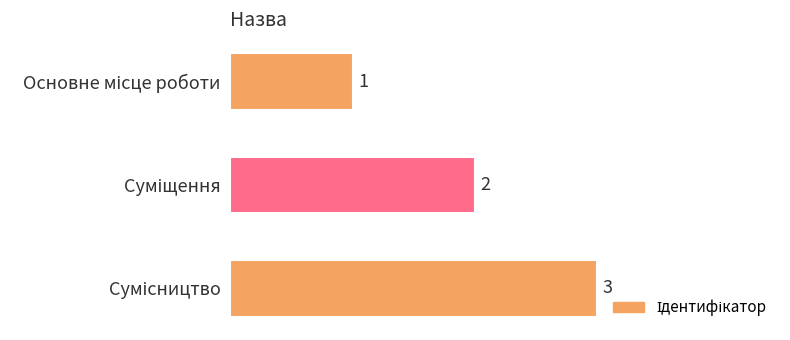

How many values are between 1 and 3?

3